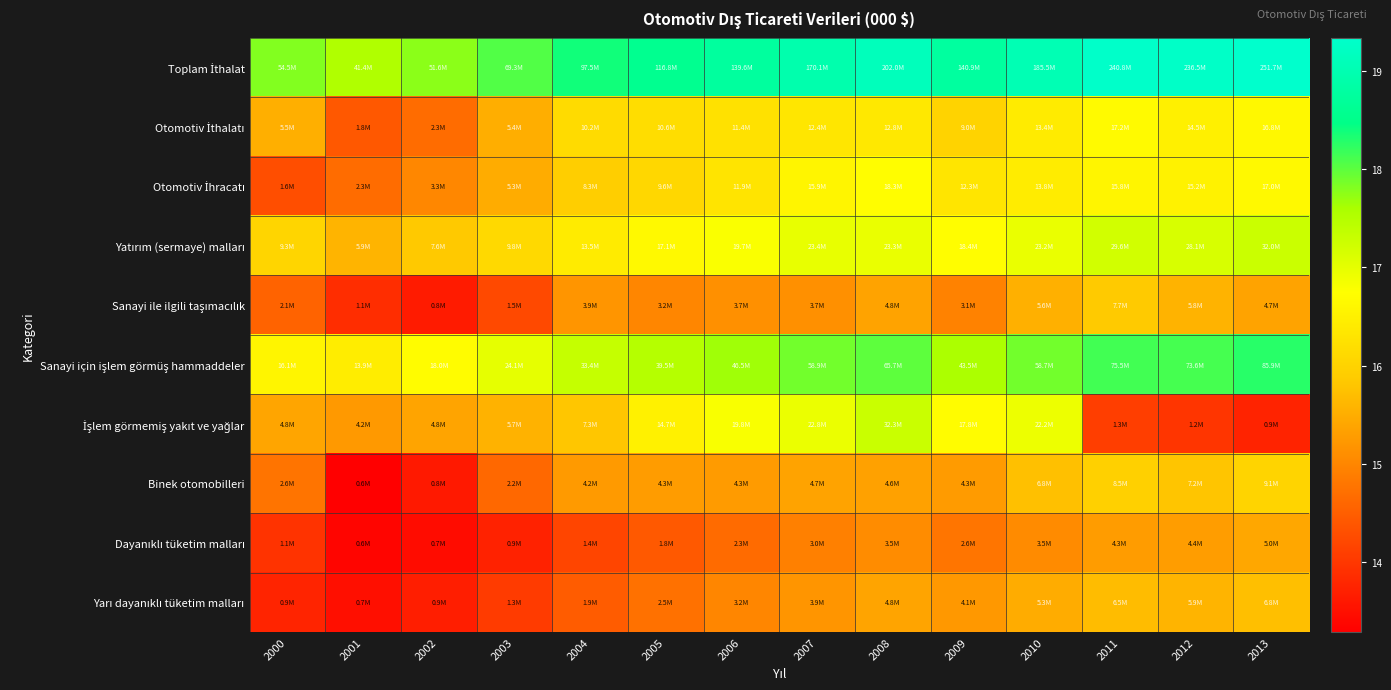

Between 2000 and 2011, which is larger?

2011